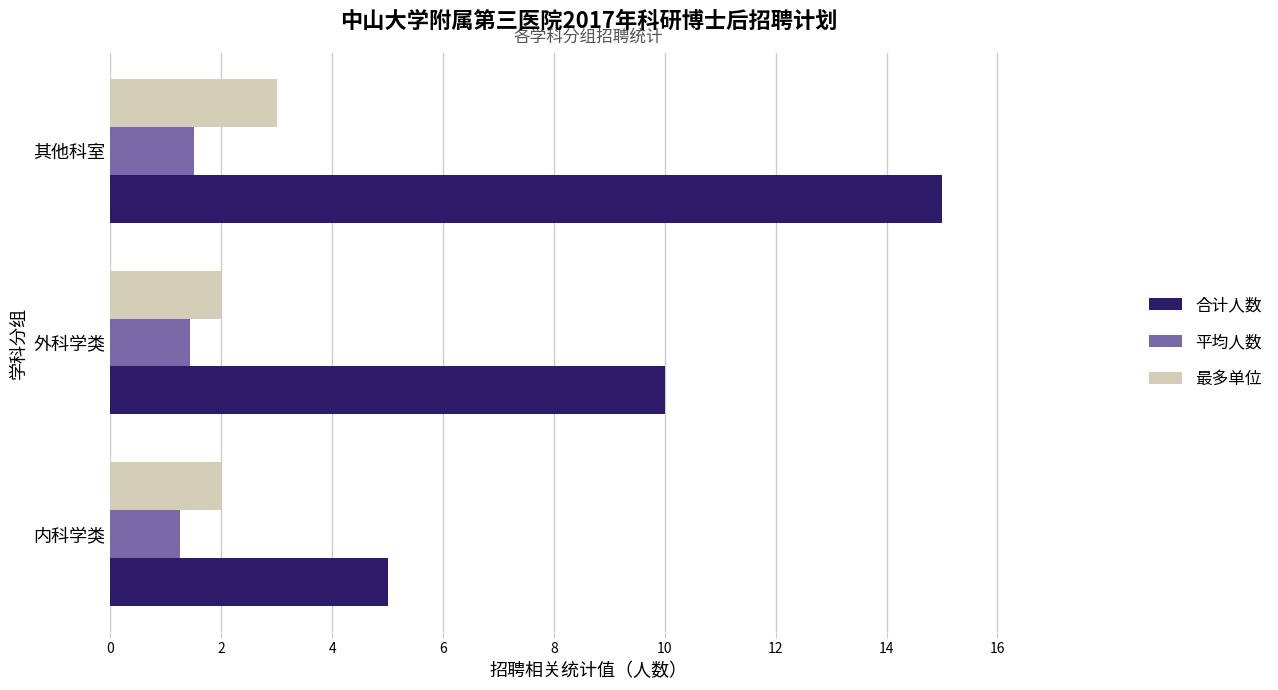

The 合计人数 series shows 16.1 at 外科学类. True or false?

False